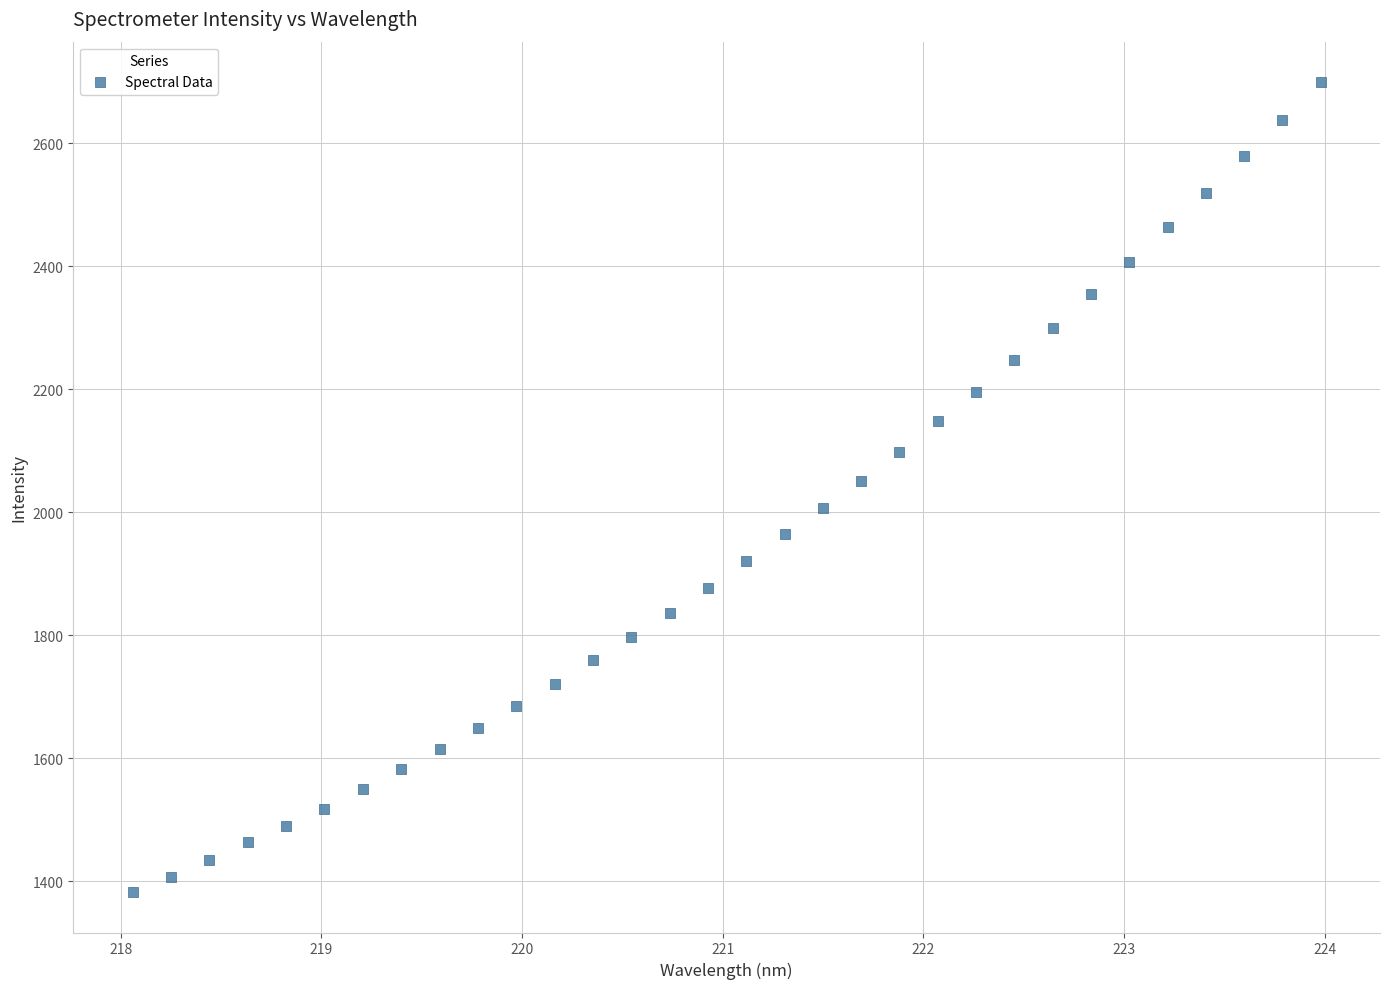

What is the range of Y values (max minus min)?

1317.0